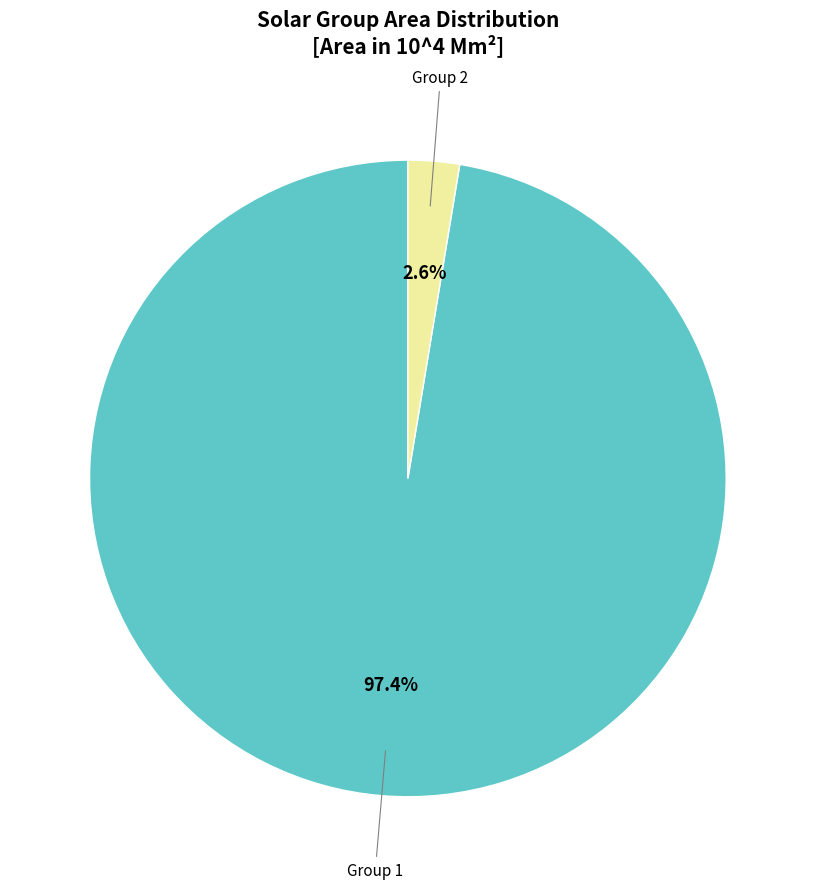

Is there any slice that represents more than half of the pie?

Yes